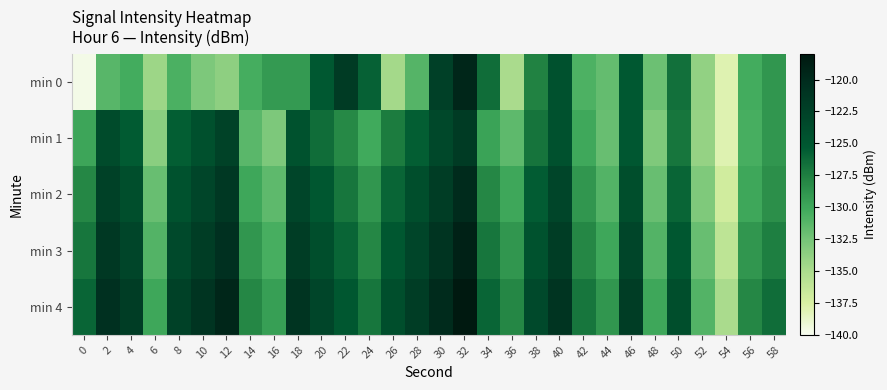

Between 32 and 48, which is larger?

32